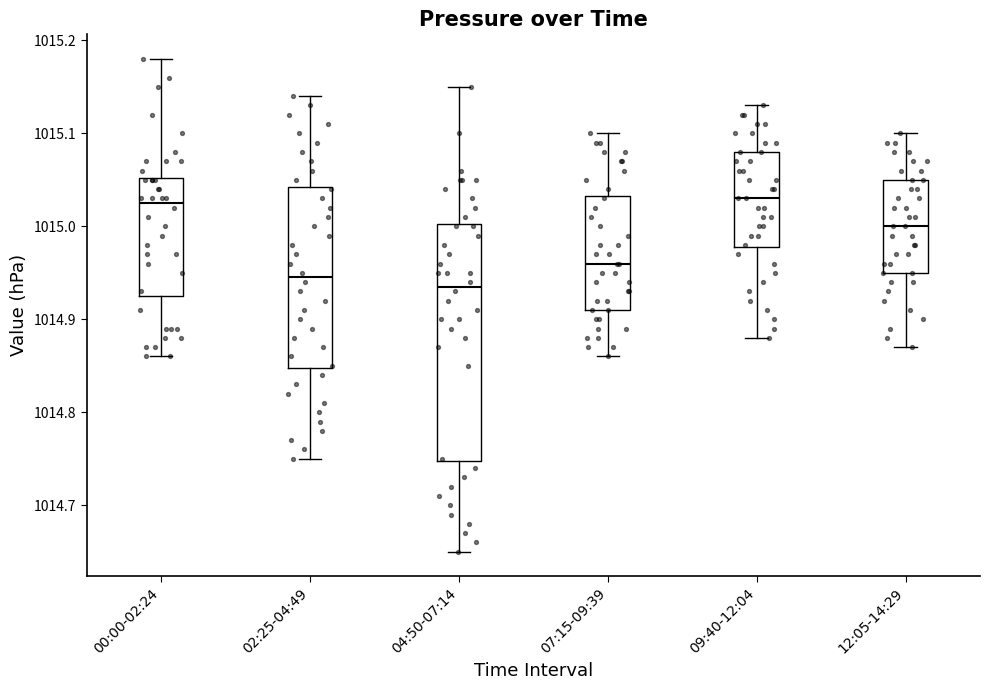

Which box is the tallest, from its lower edge to its upper edge?

04:50-07:14